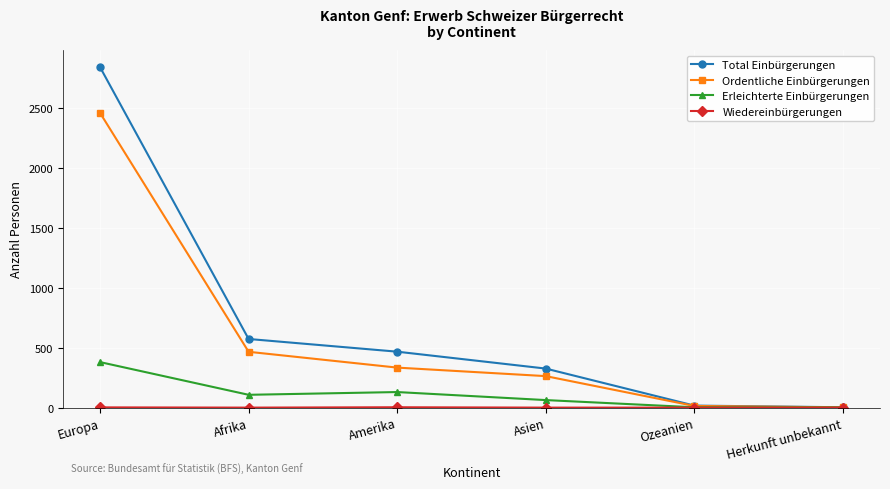

At which category does Erleichterte Einbürgerungen reach its first local peak?

Amerika